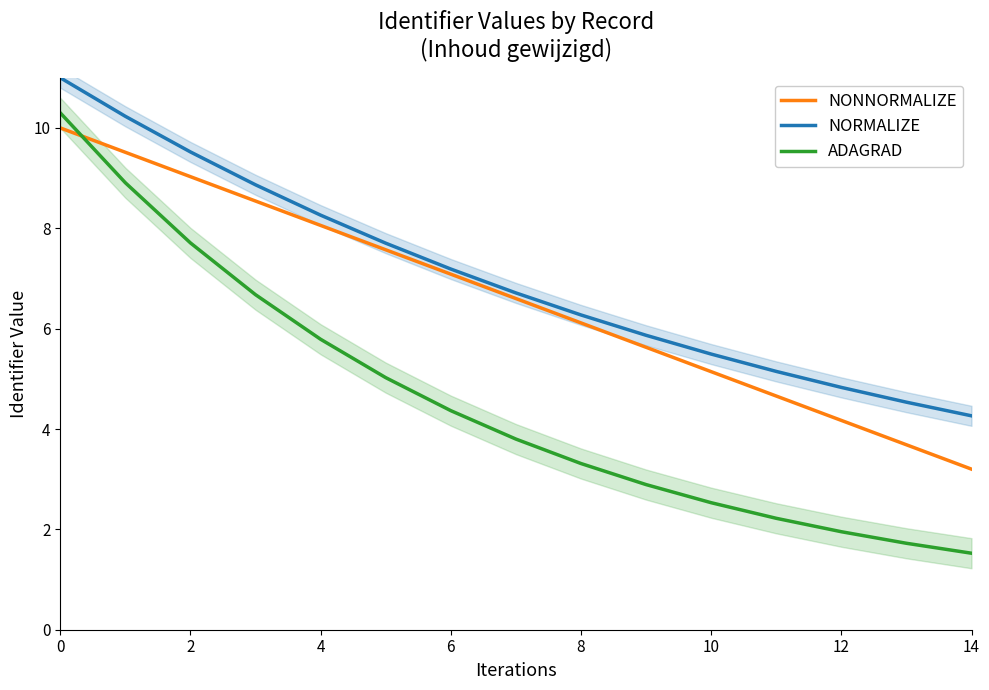

True or false: NORMALIZE and ADAGRAD intersect in this chart.

False